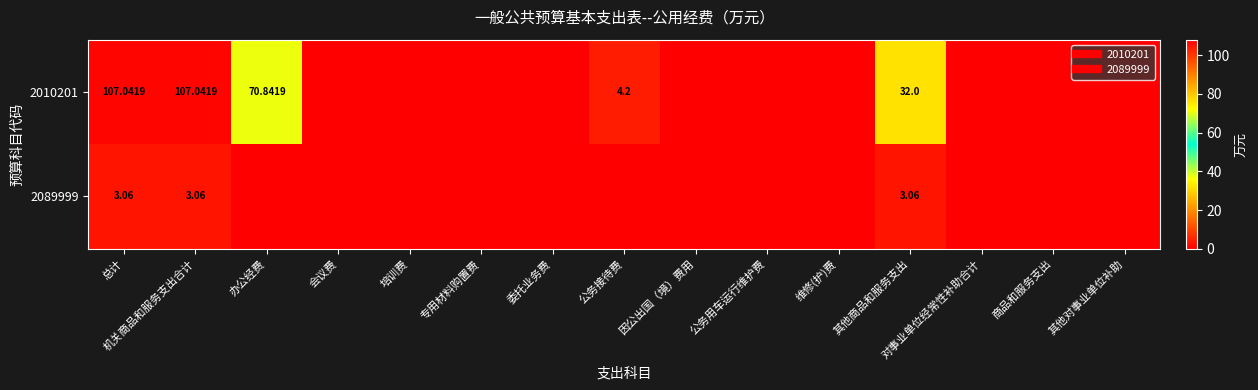

Which category has the highest value in the 2010201 series?

总计